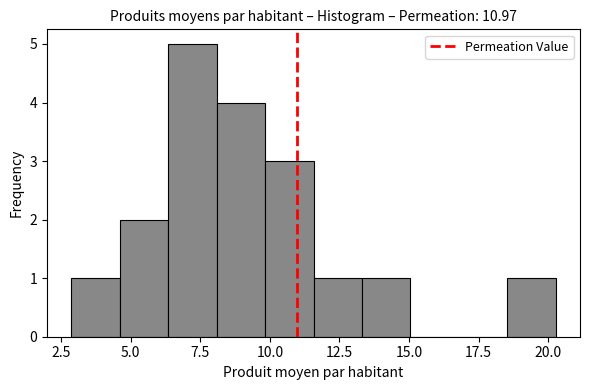

Around what value on the x-axis is the tallest bar? Give the approximate position of its centre, as read against the axis.

7.0